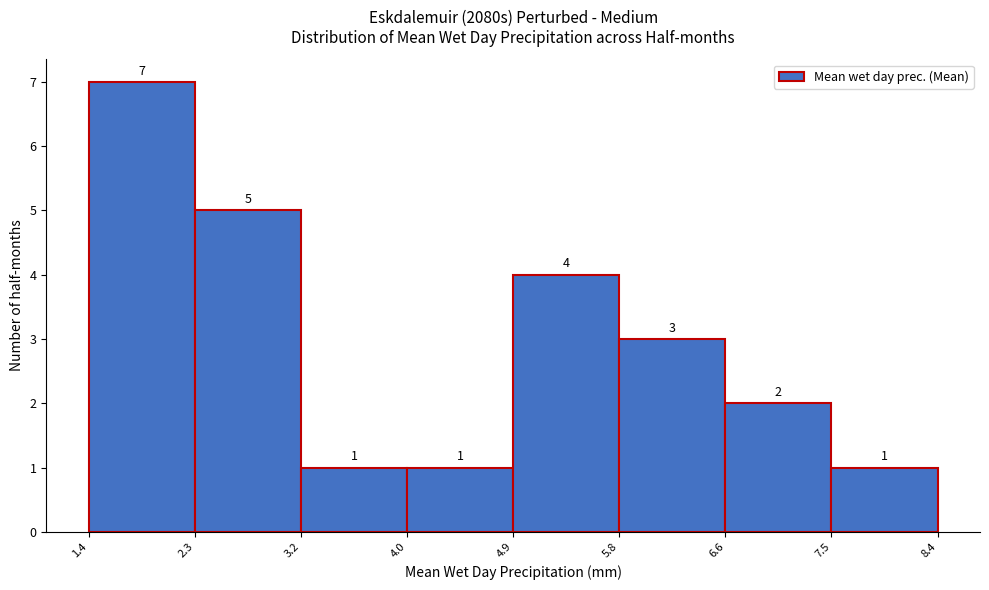

Which range on the x-axis has the tallest bar?

1.4 to 2.3